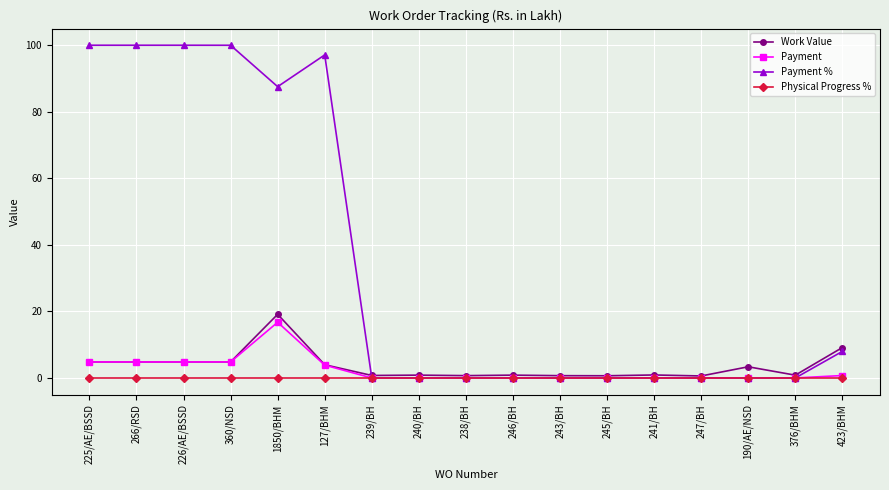

What is the highest value of the Payment % series?

100.0